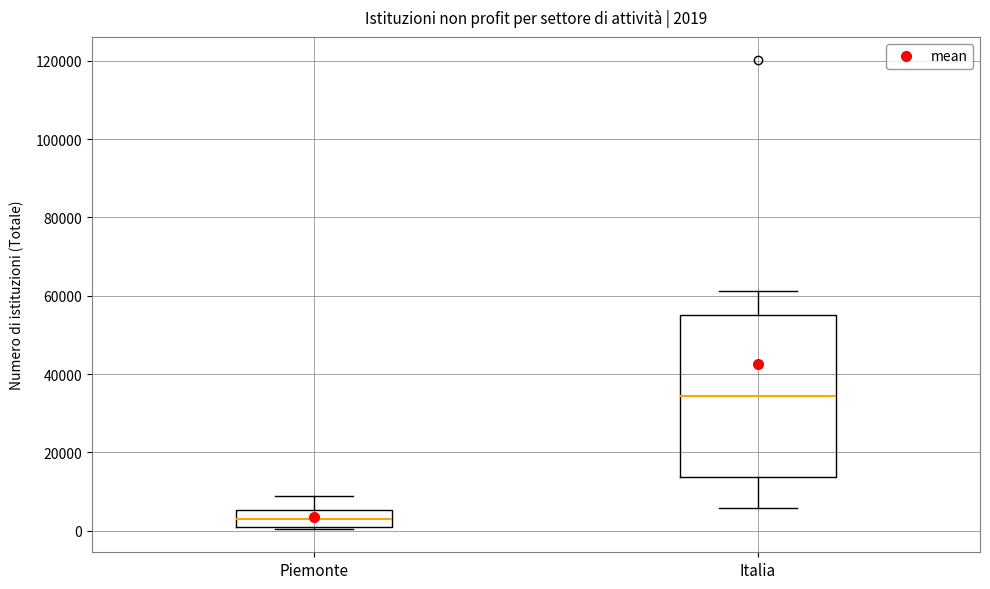

Which box has the lowest median line?

Piemonte